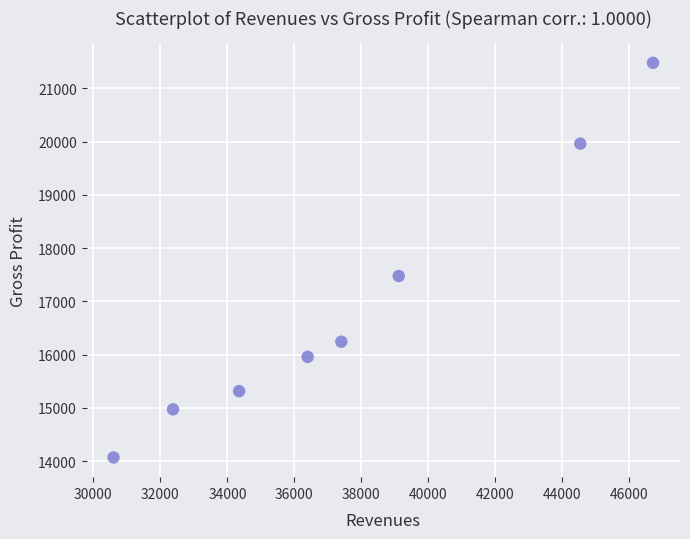

What is the range of X values (max minus min)?

16109